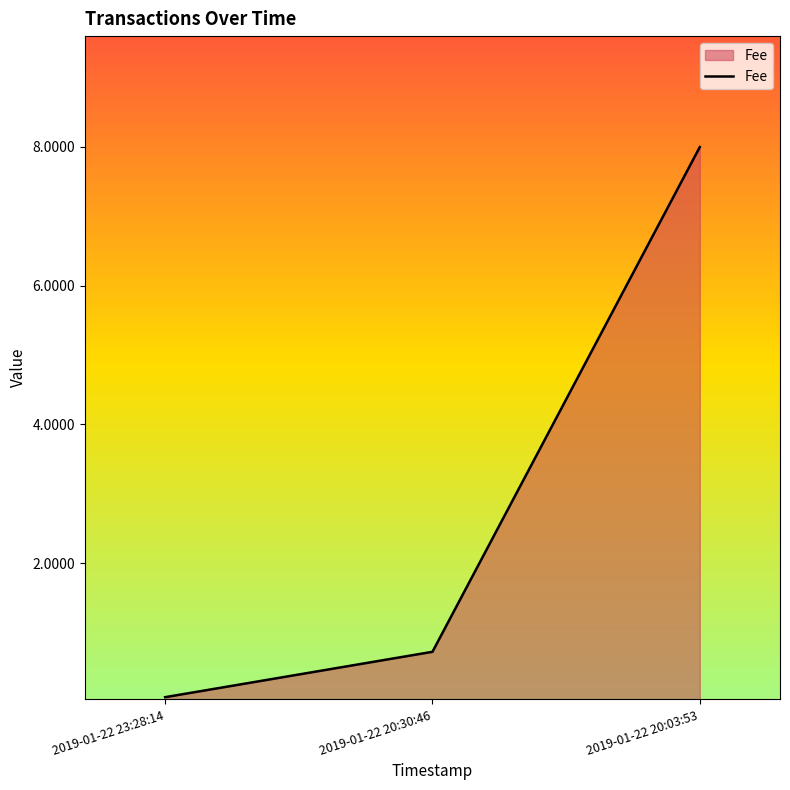

How many lines are shown in the chart?

1